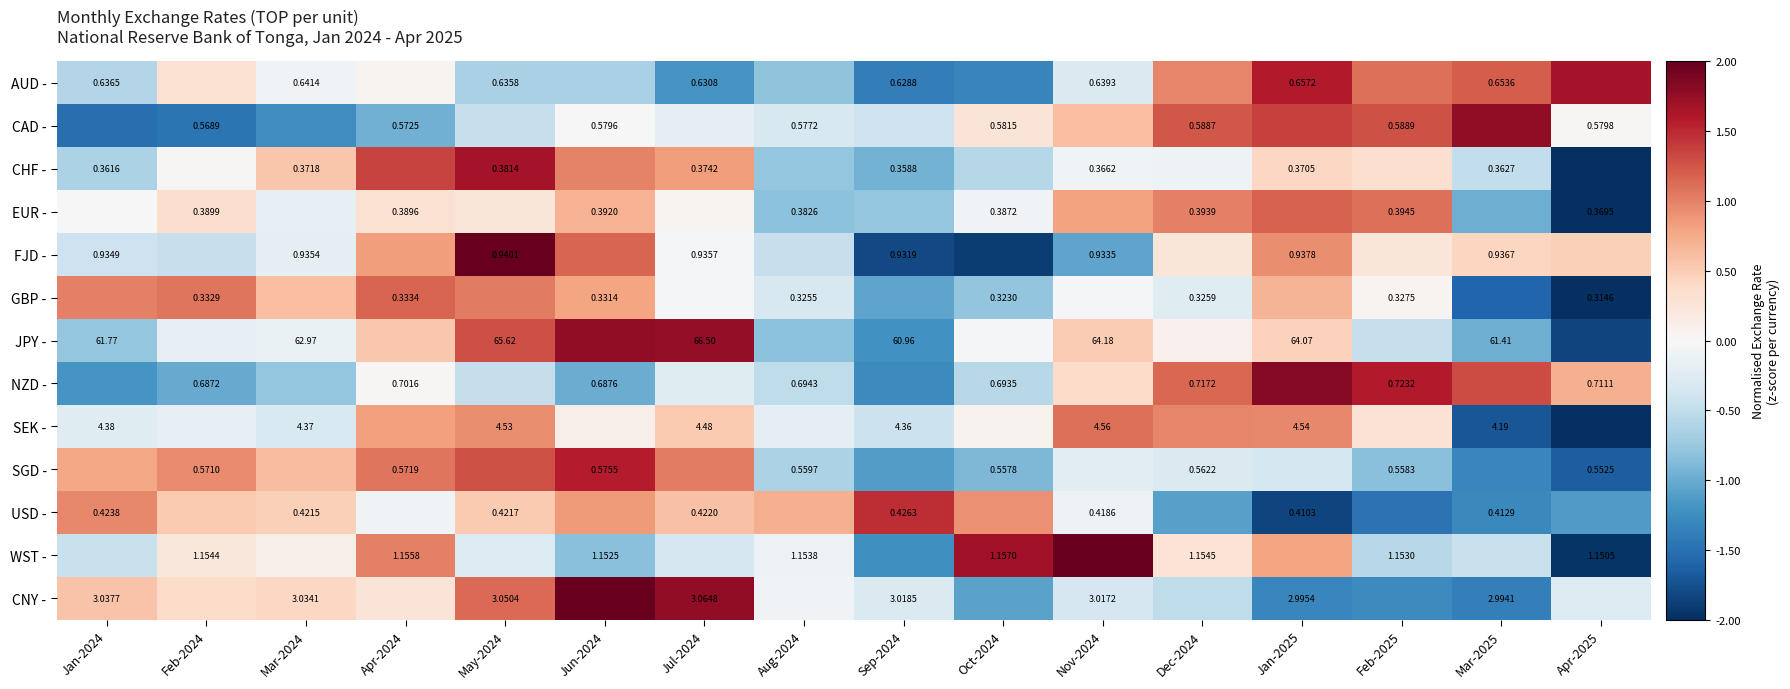

Is the value of CHF - at May-2024 greater than the value of AUD - at Mar-2025?

No